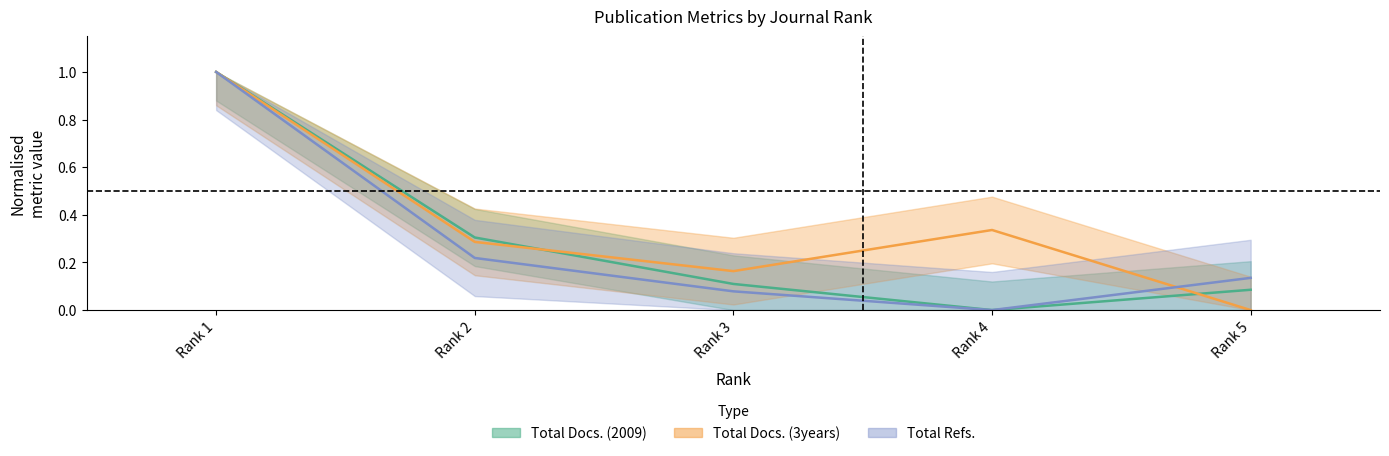

Which series has the largest range (max minus min)?

Total Refs.